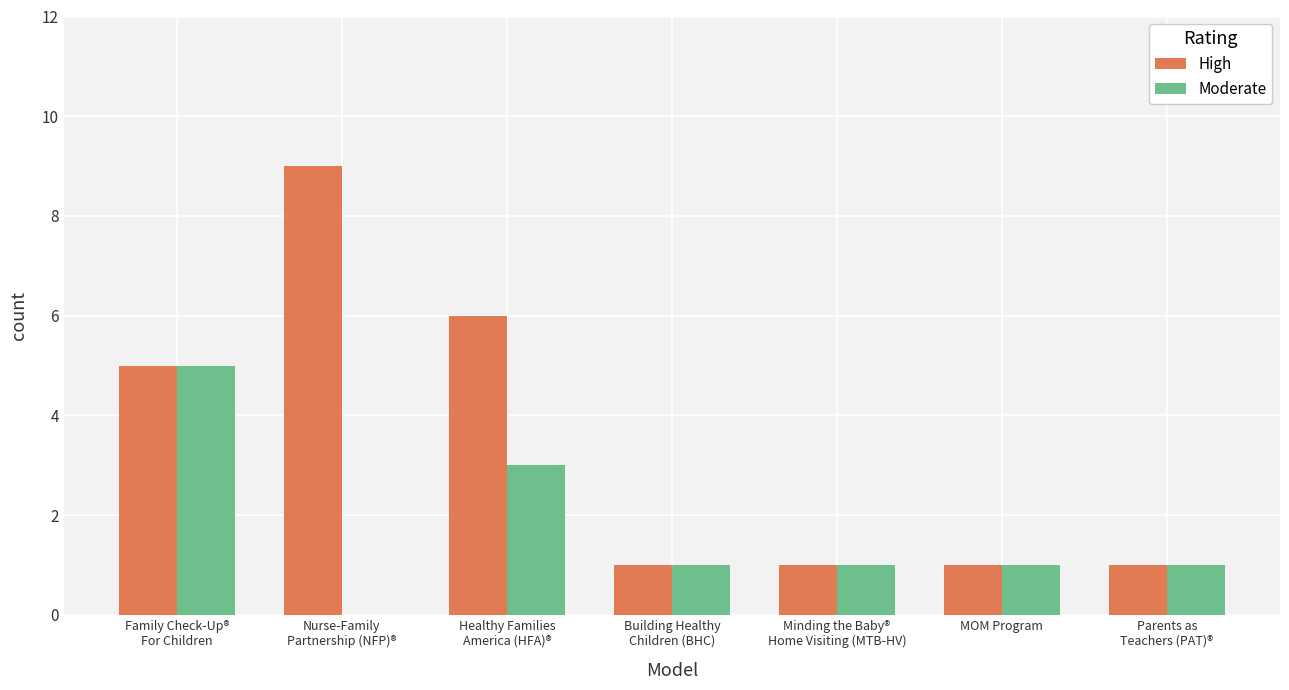

What is the sum of all High values?

24